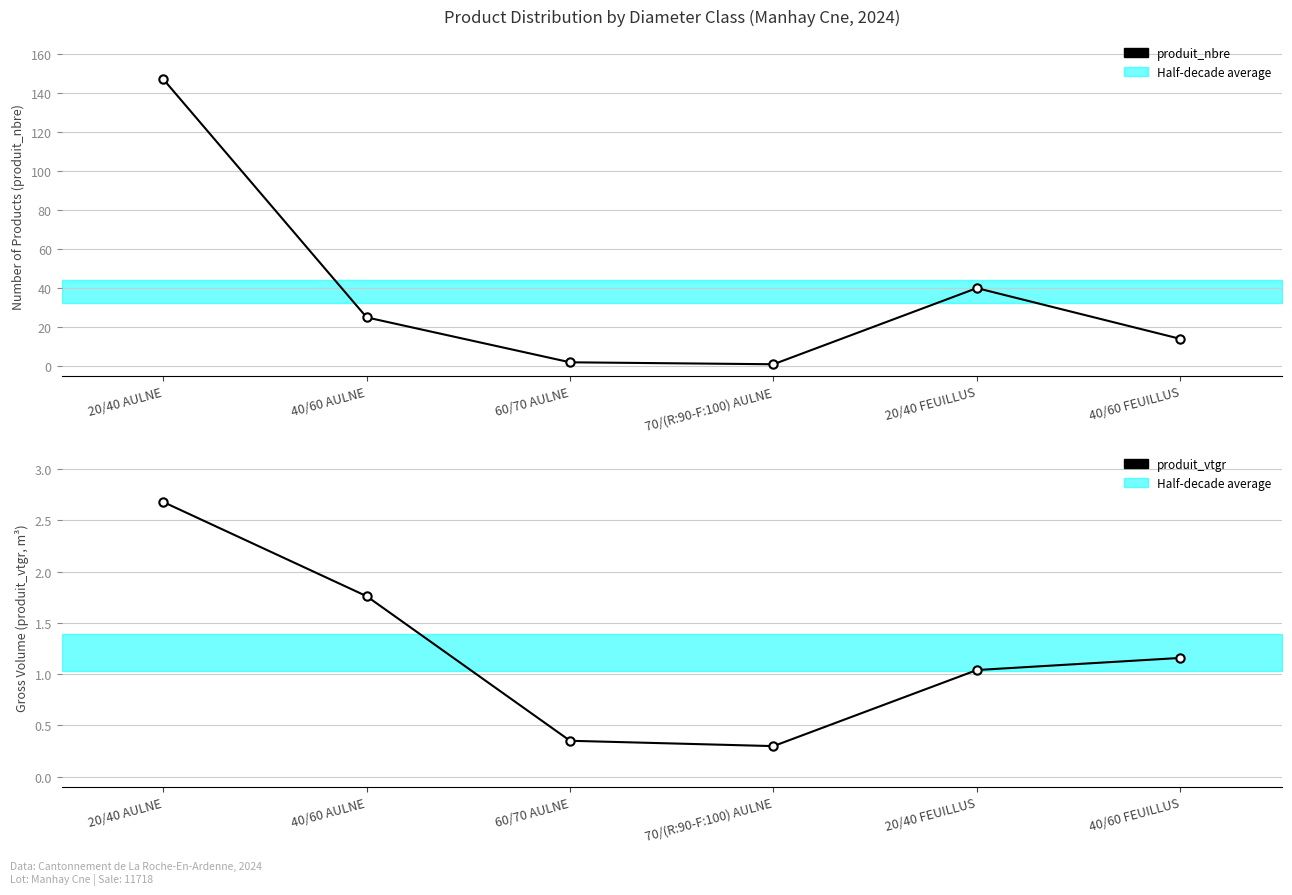

Which series has the widest spread of values?

produit_nbre